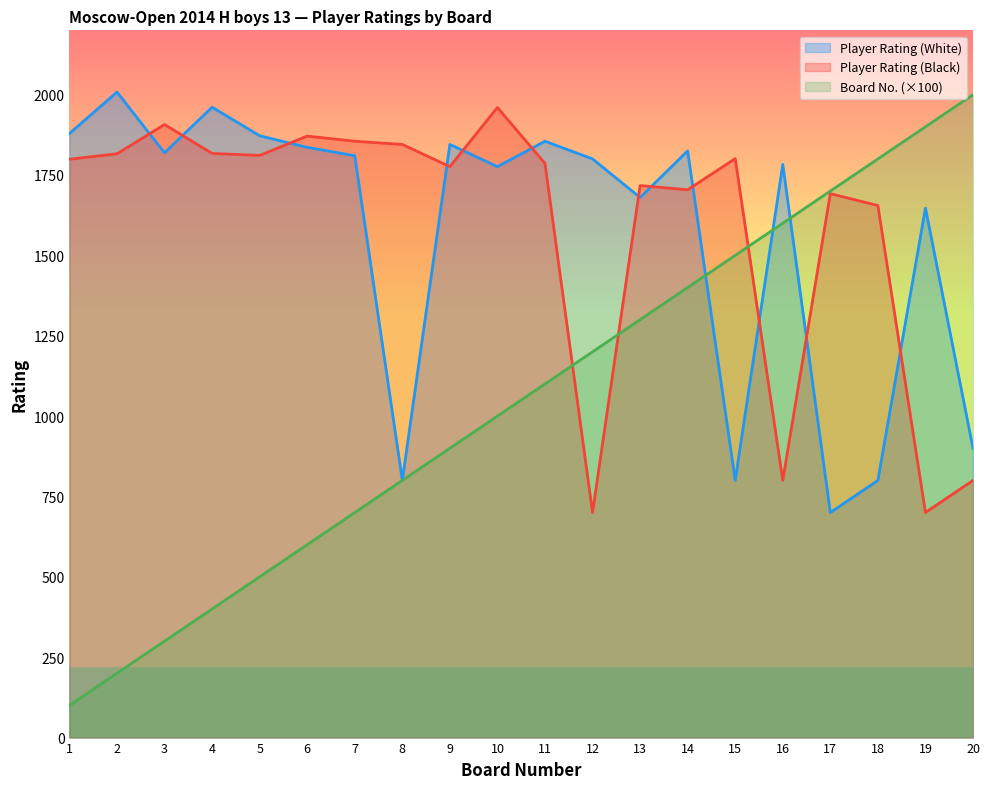

At which category does the chart reach its peak across all series?

2